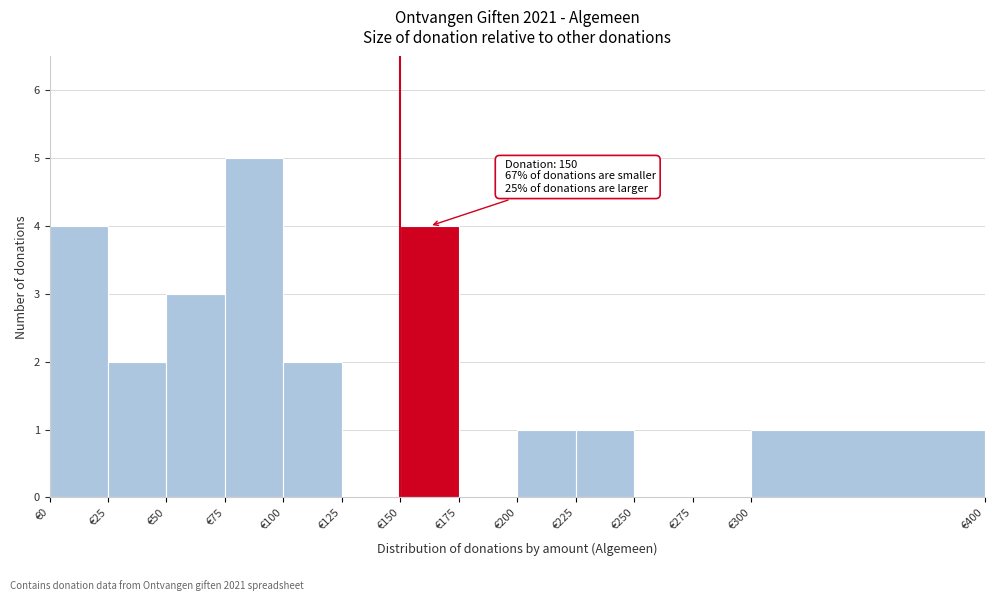

Which range on the x-axis has the tallest bar?

75 to 100